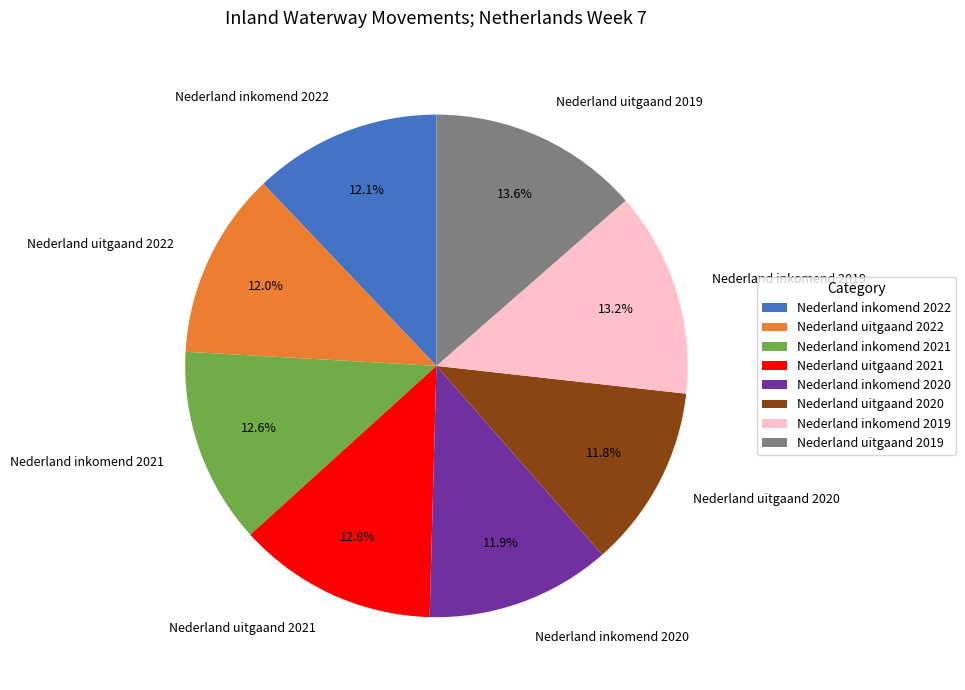

Do Nederland uitgaand 2021 and Nederland inkomend 2021 together represent more than half of the pie?

No